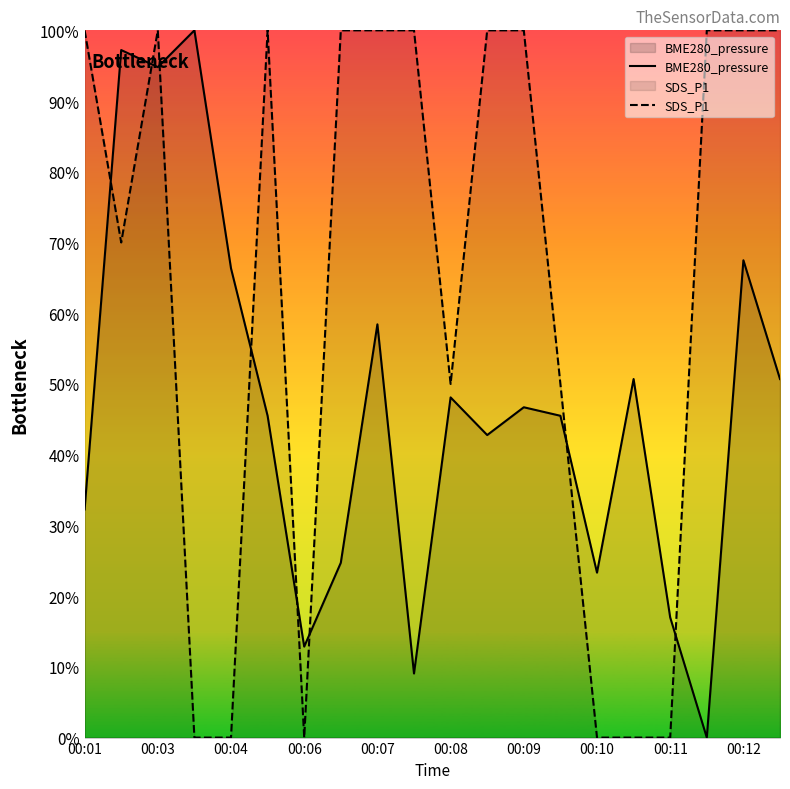

Which series has the largest total across all categories?

SDS_P1